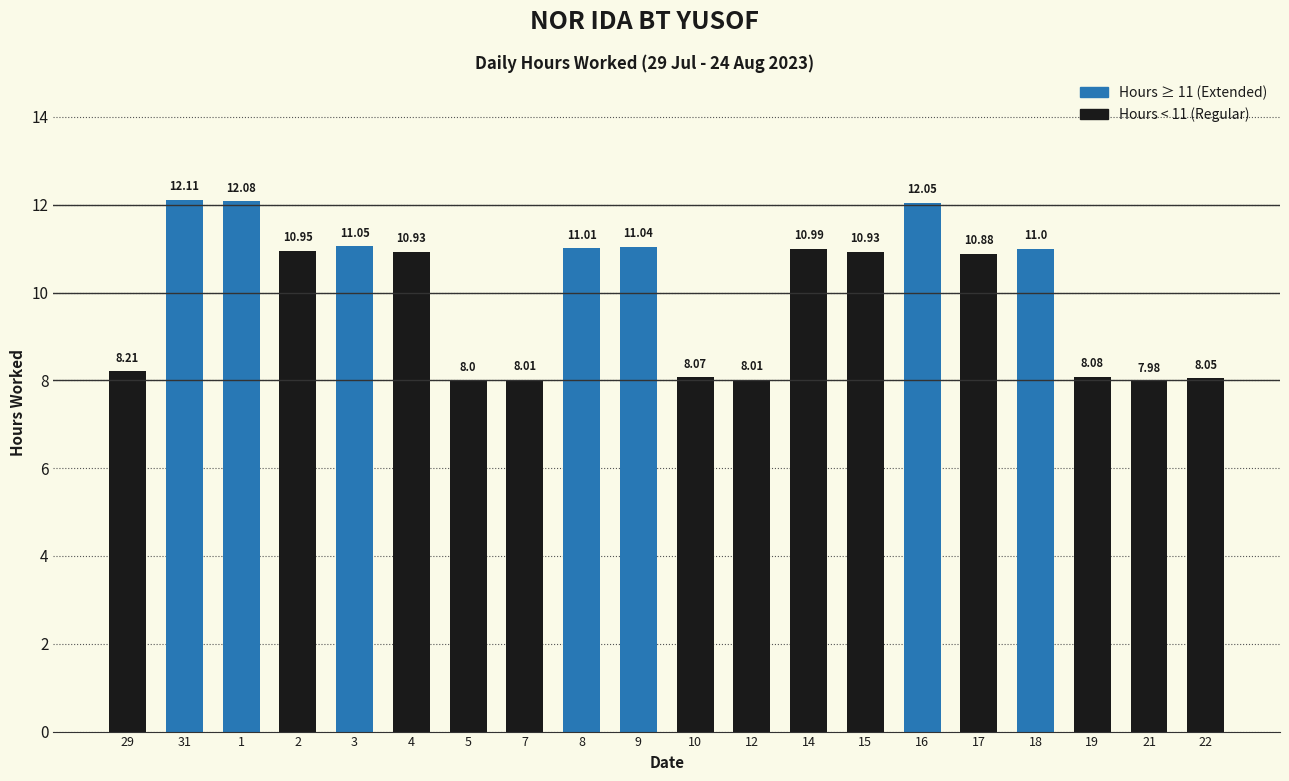

The value at 7 is 2.5. True or false?

False